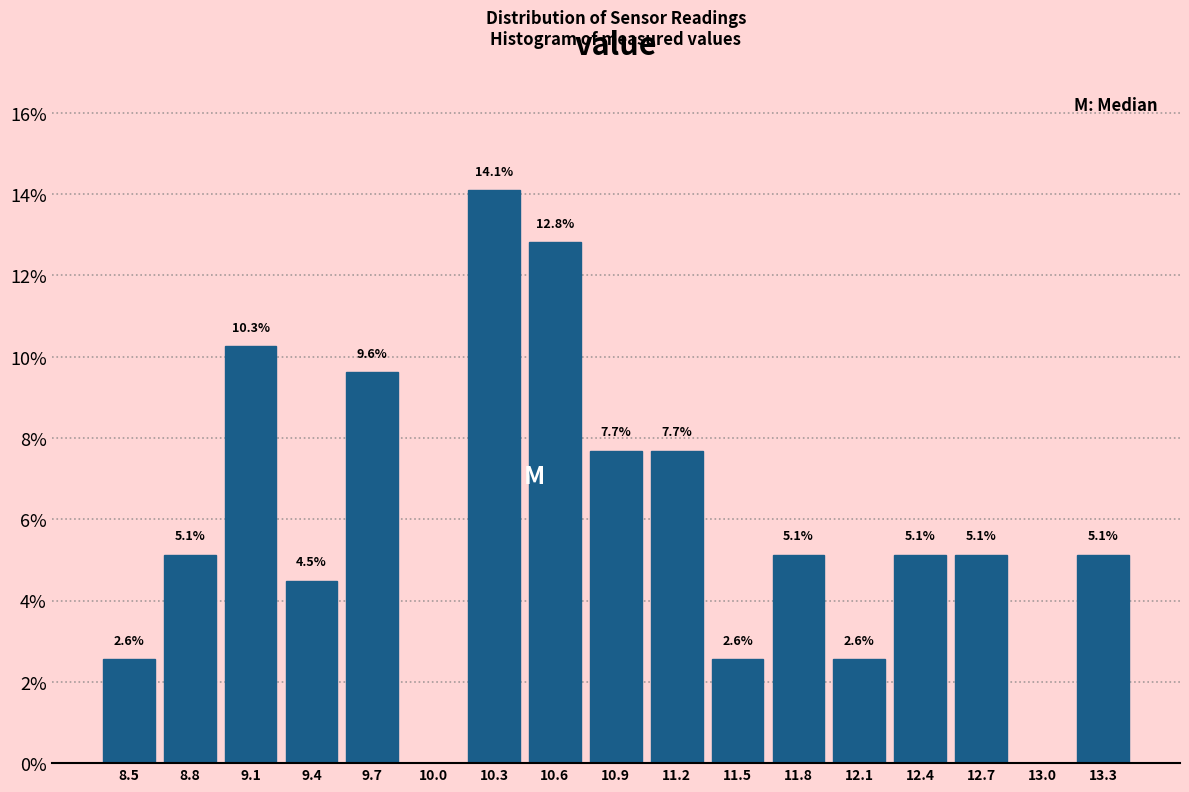

Over which range of the x-axis is the bar tallest?

10.15 to 10.45